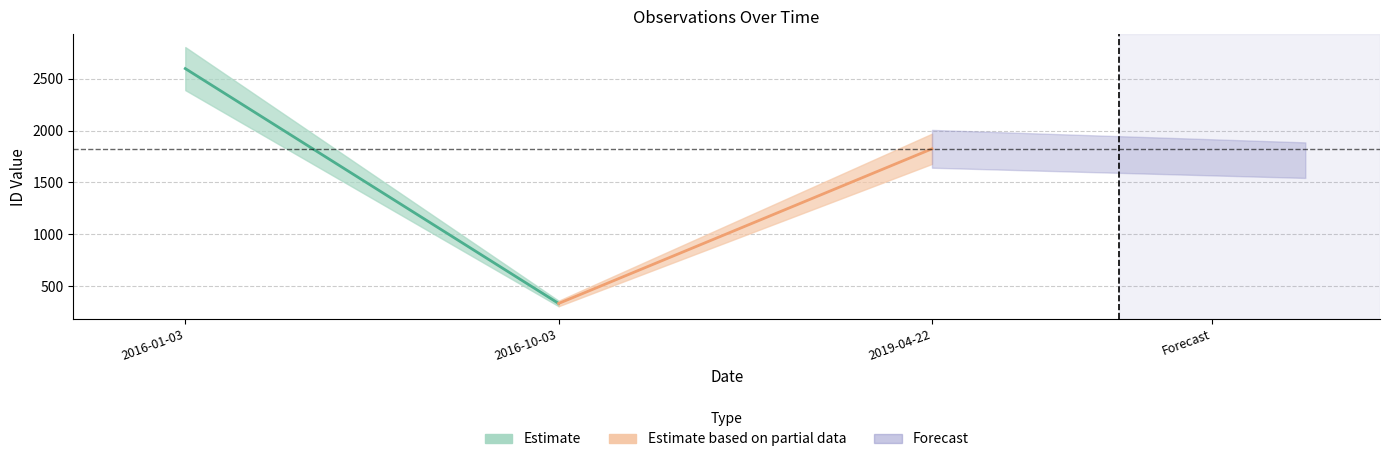

True or false: the data shows 1824 at 2019-04-22.

True